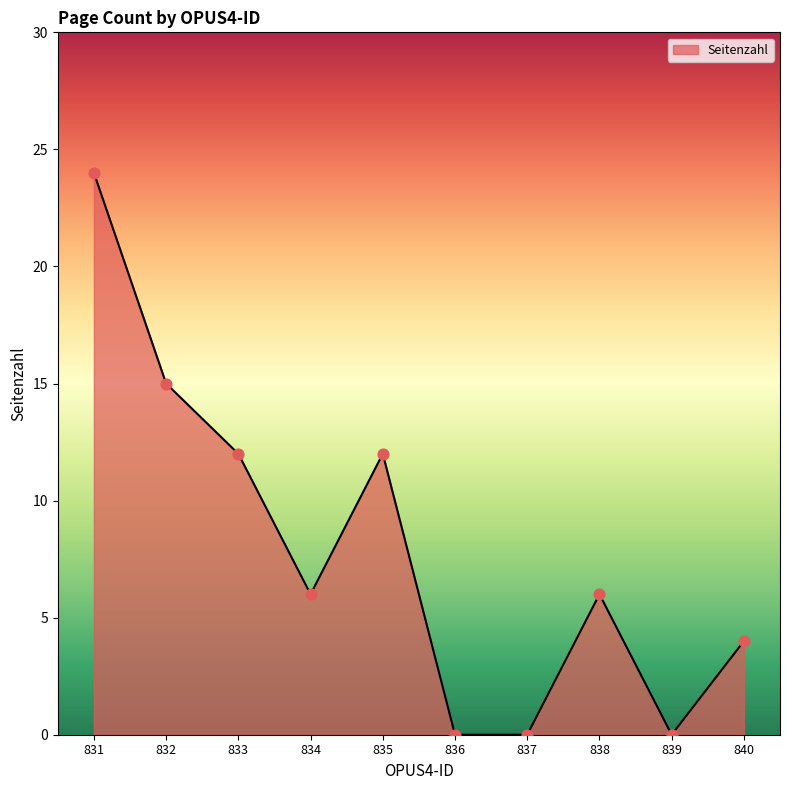

What is the change in value from 835 to 836?

-12